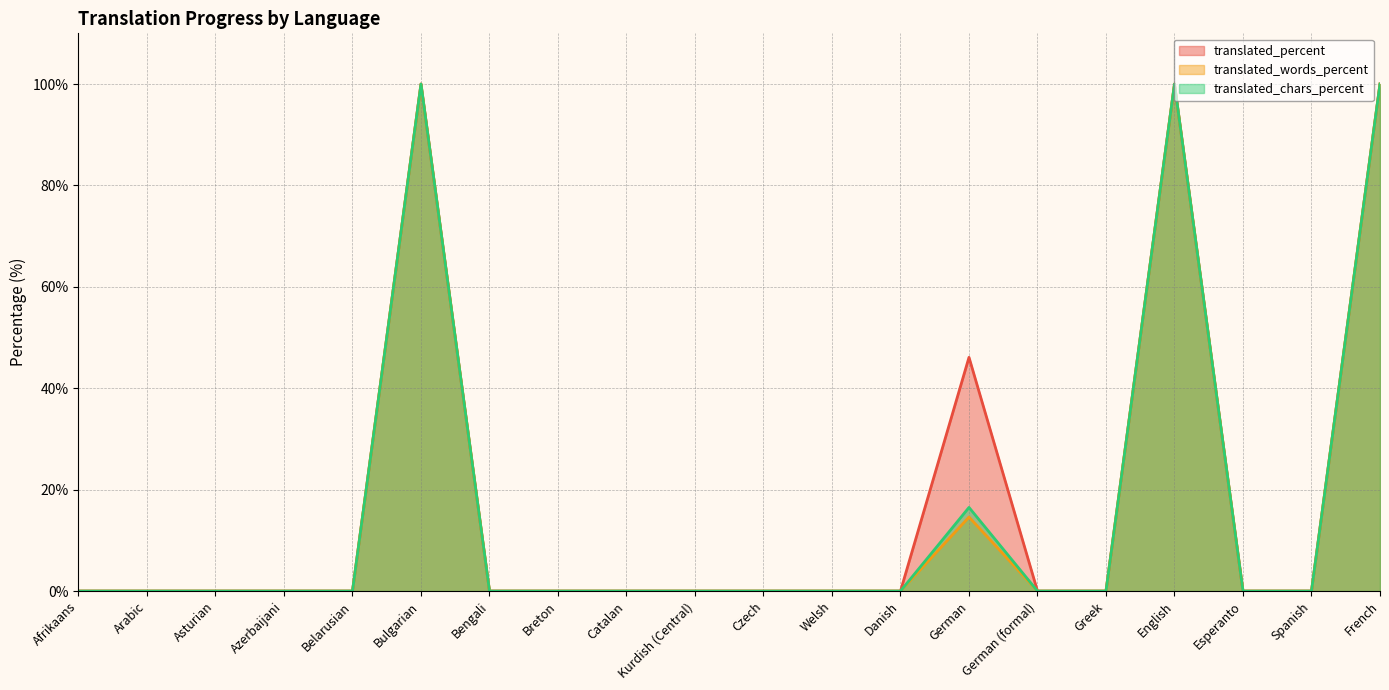

Where is translated_percent nearest to the value 50?

German